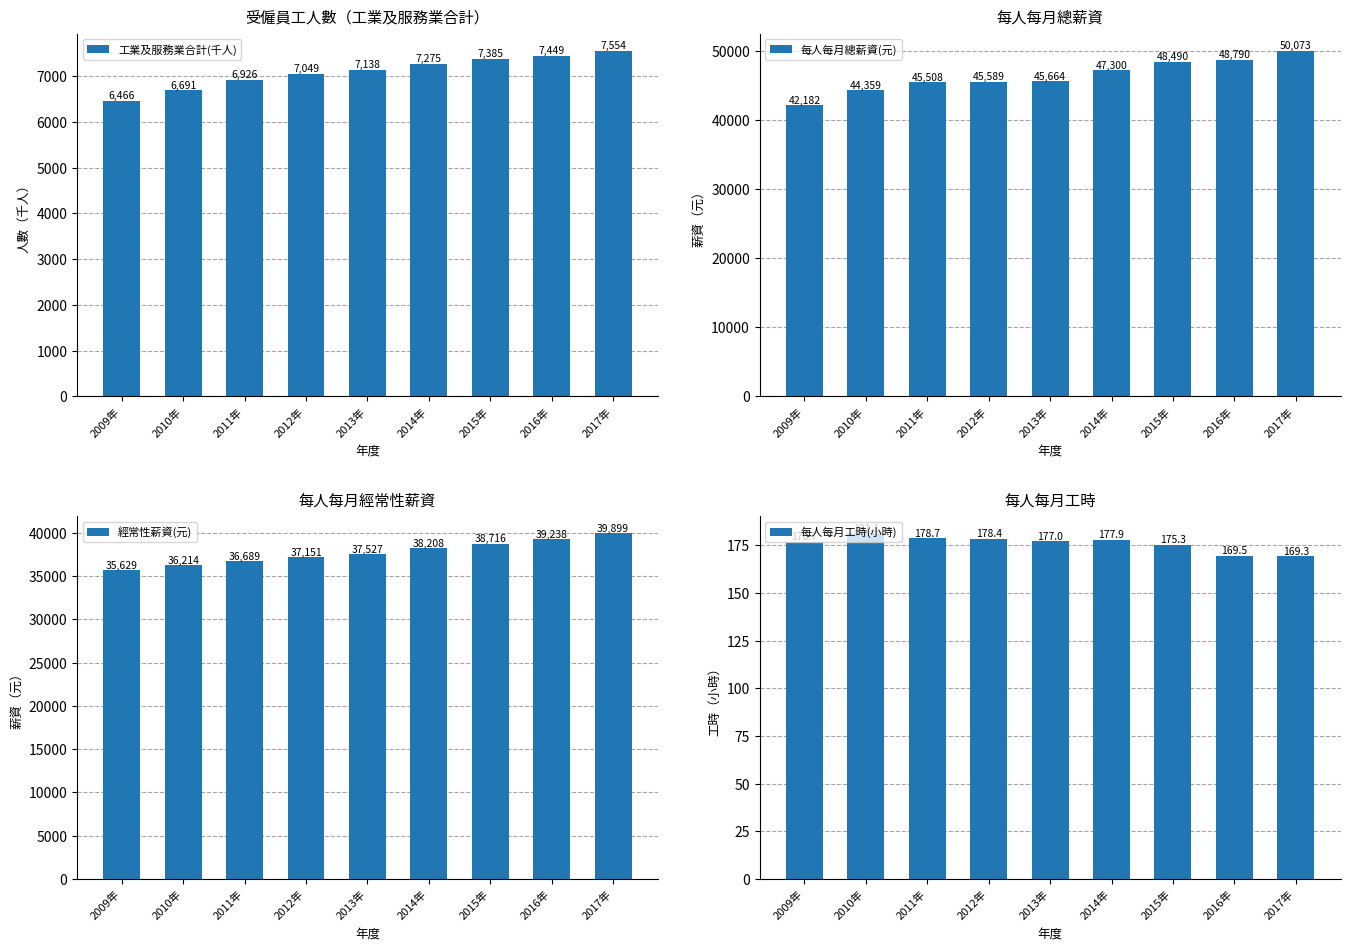

The 工業及服務業合計(千人) series shows 6926.0 at 2011年. True or false?

True